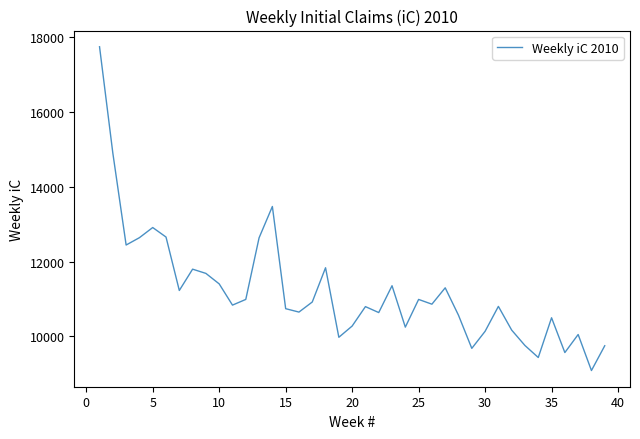

What is the greatest value displayed?

17736